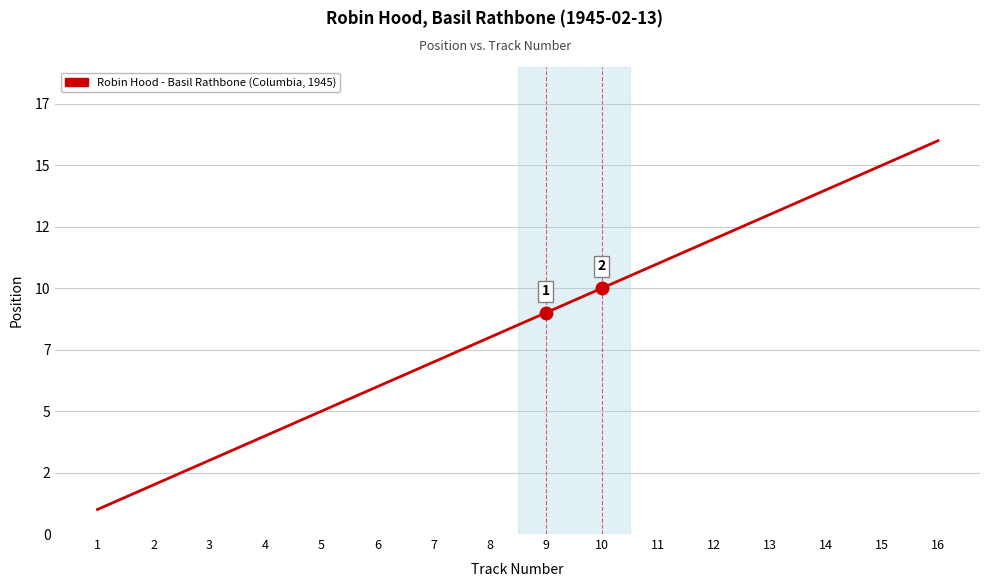

True or false: the data shows 16 at 11.

False